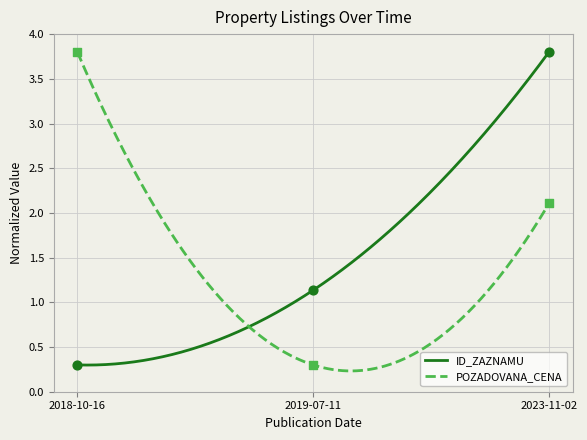

At how many categories does at least one series exceed 1?

3